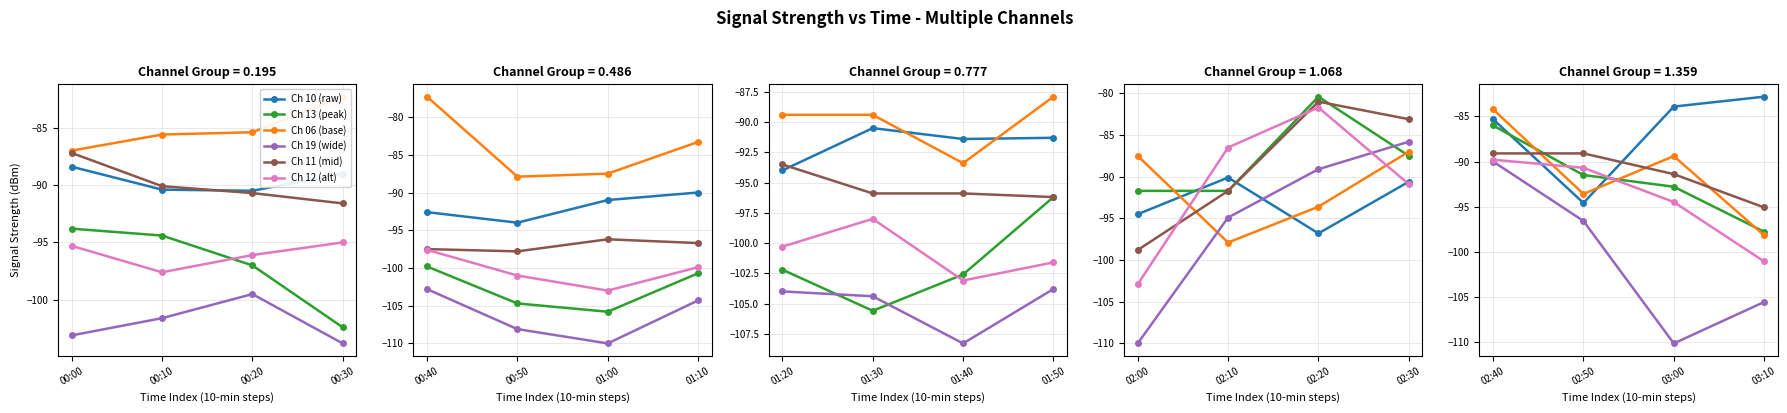

True or false: Ch 19 (wide) has more than 2 points higher than both neighbors.

False